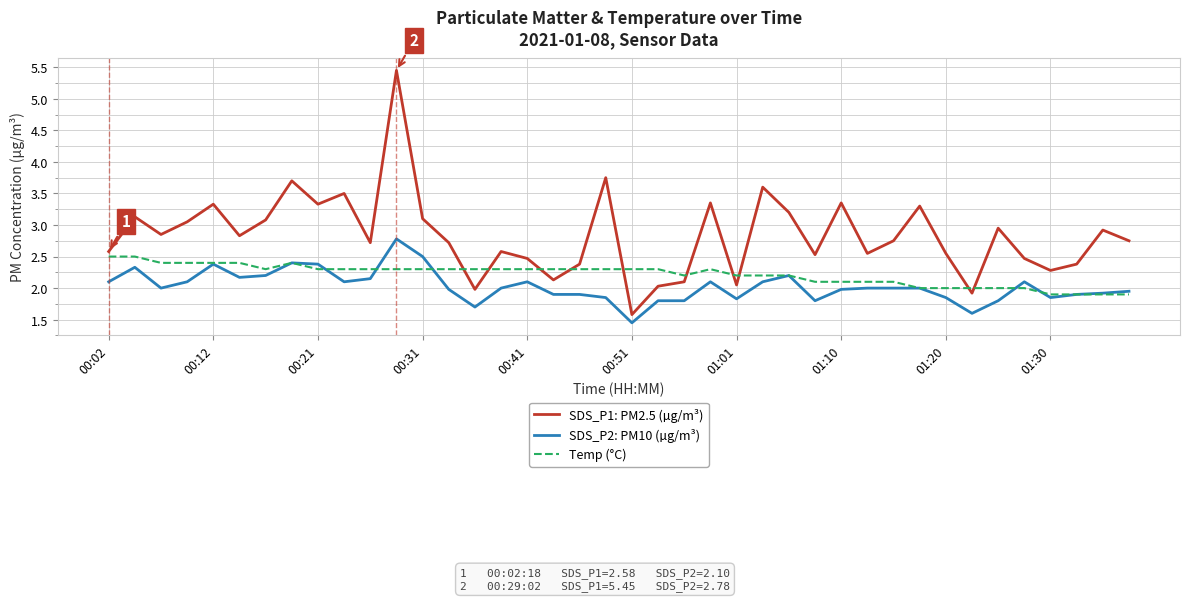

Which series has the largest range (max minus min)?

SDS_P1: PM2.5 (µg/m³)